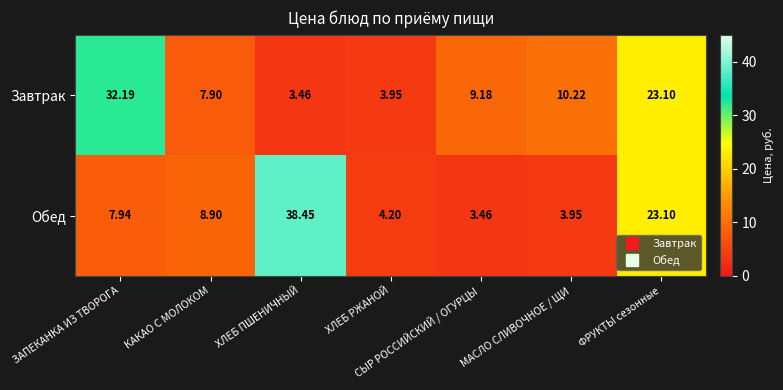

Where does the Завтрак series first go above 9?

ЗАПЕКАНКА ИЗ ТВОРОГА